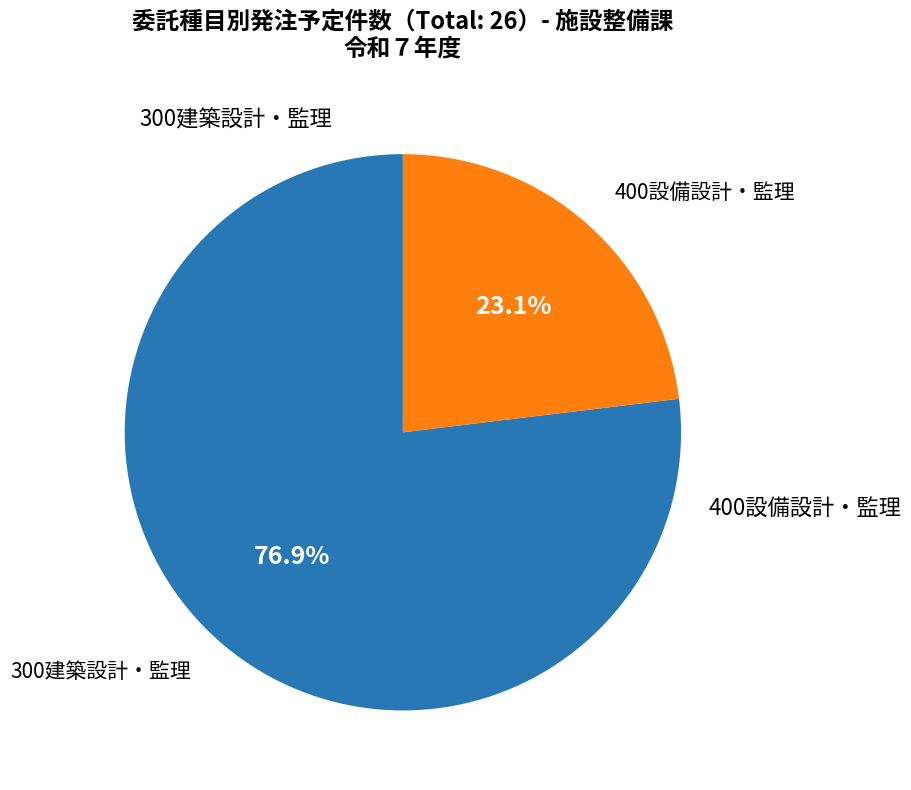

Between 300建築設計・監理 and 400設備設計・監理, which is larger?

300建築設計・監理